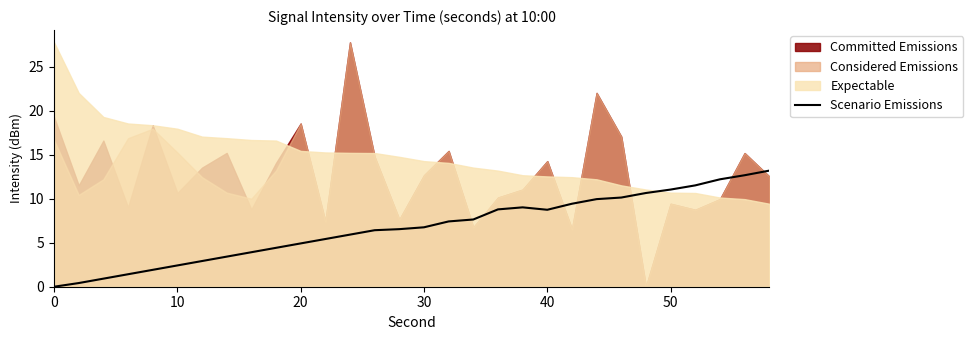

How many data points are less than 6?

13